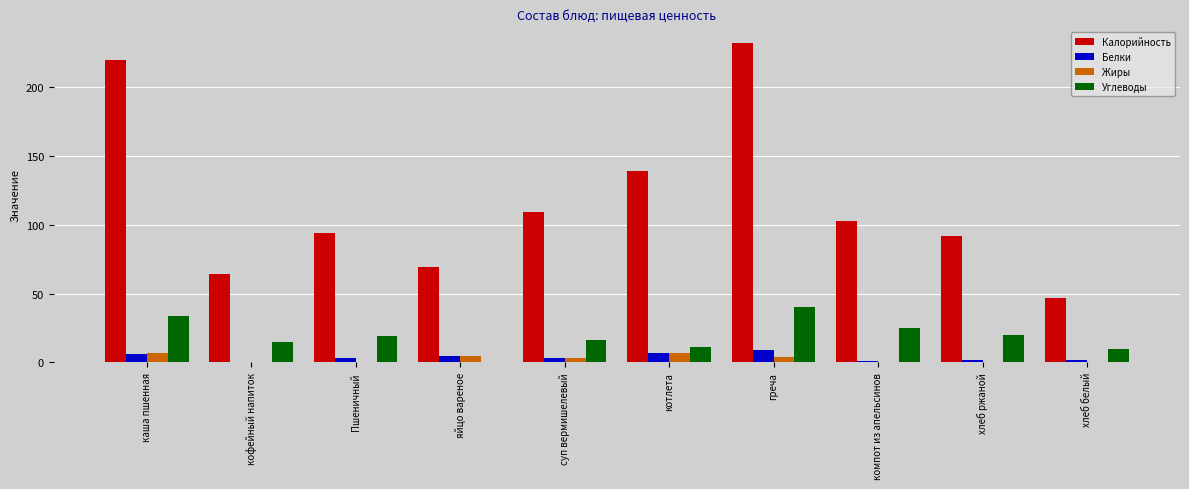

The Углеводы series shows 10 at греча. True or false?

False